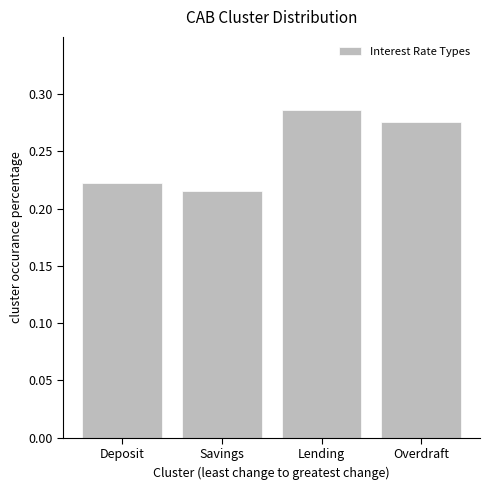

What is the sum of all values?

1.0